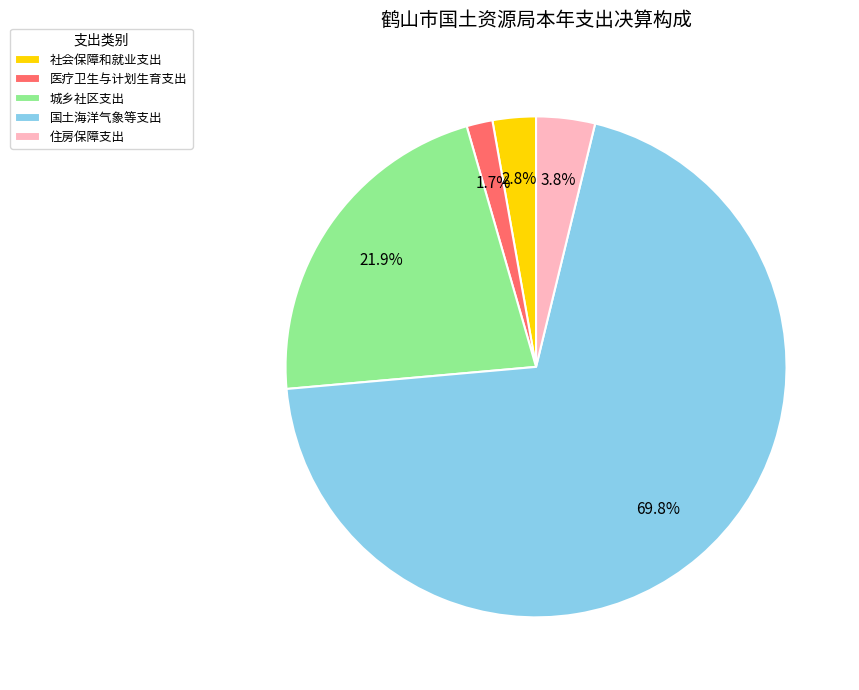

Rank the categories by value from lowest to highest.

医疗卫生与计划生育支出, 社会保障和就业支出, 住房保障支出, 城乡社区支出, 国土海洋气象等支出